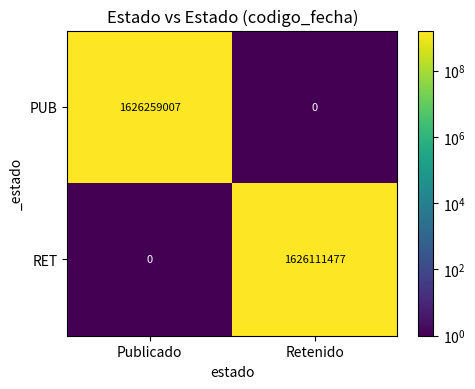

Which series has the largest range (max minus min)?

PUB